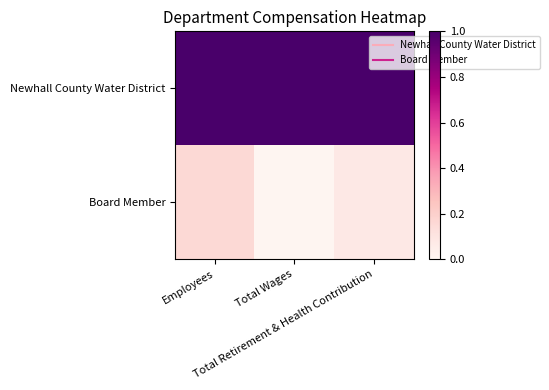

List the series in order of their peak value, lowest first.

Board Member, Newhall County Water District